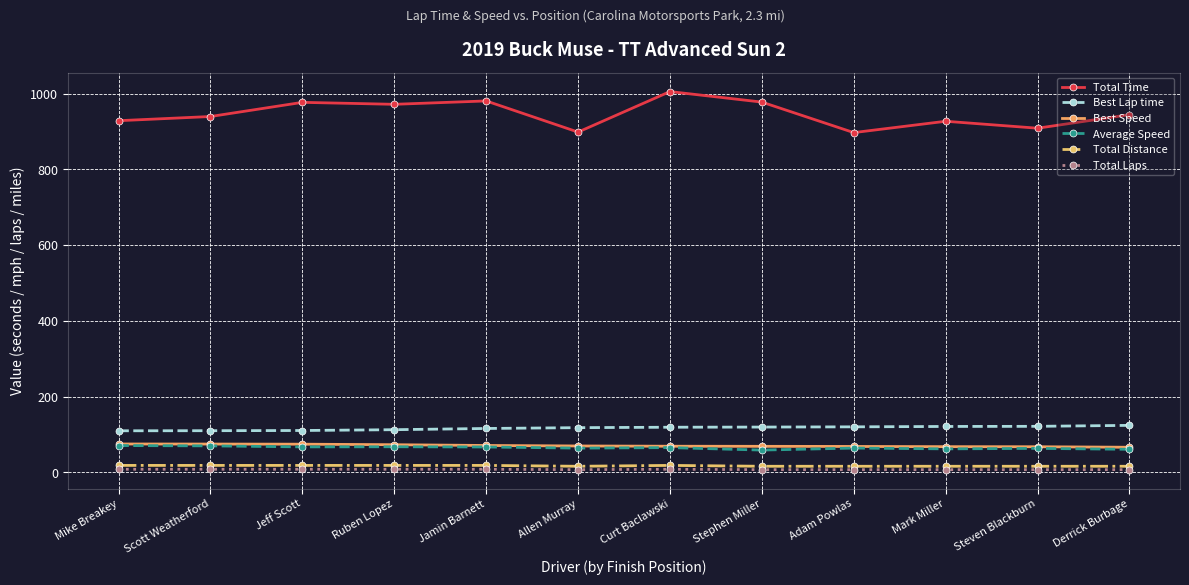

The Total Laps series shows 7.0 at Derrick Burbage. True or false?

True